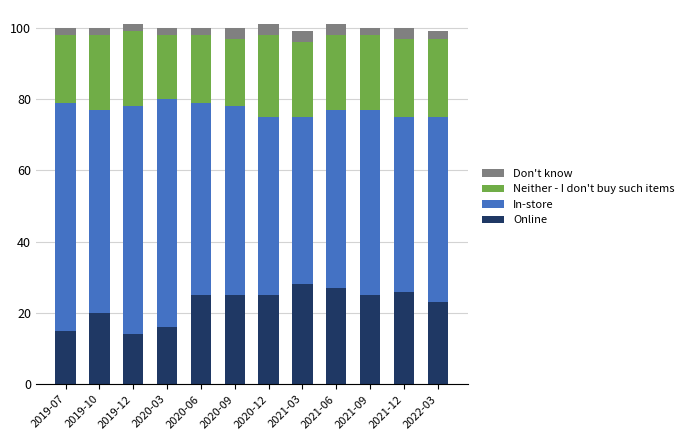

What is the total value across all series at 2021-03?

99.0